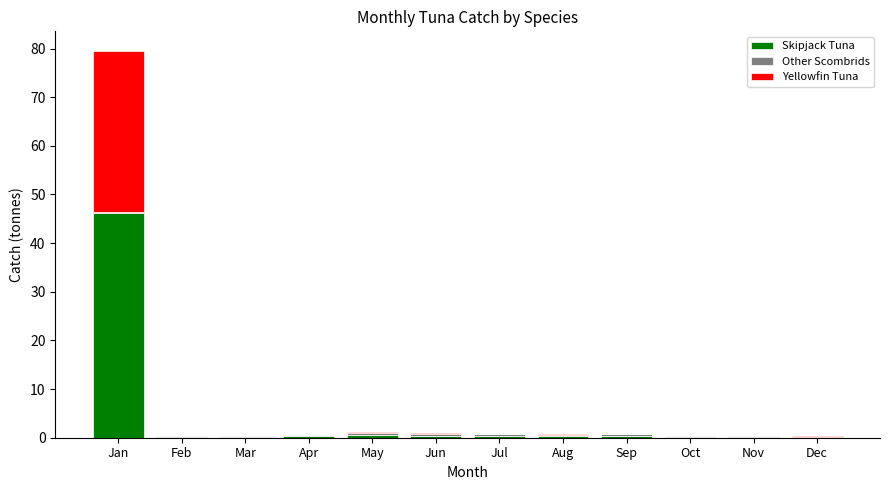

At which category is the sum across all series the highest?

Jan